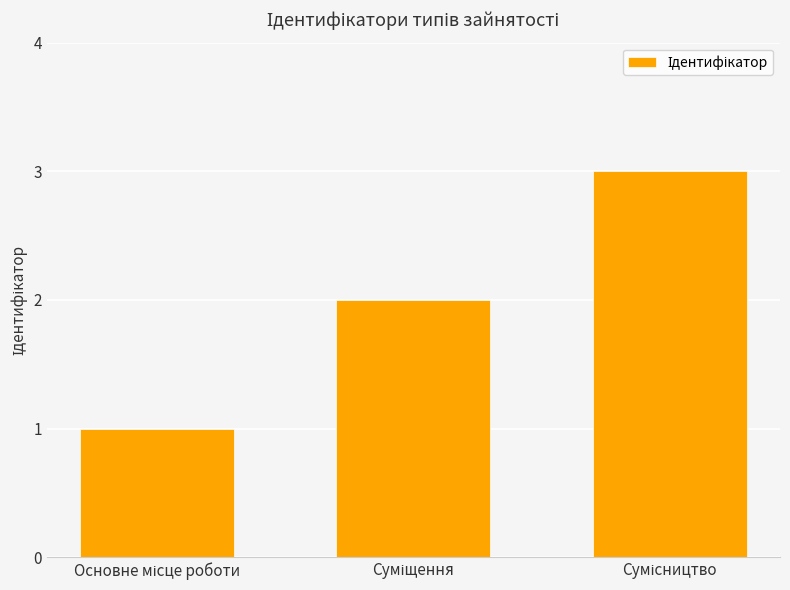

How many bars are there in total?

3